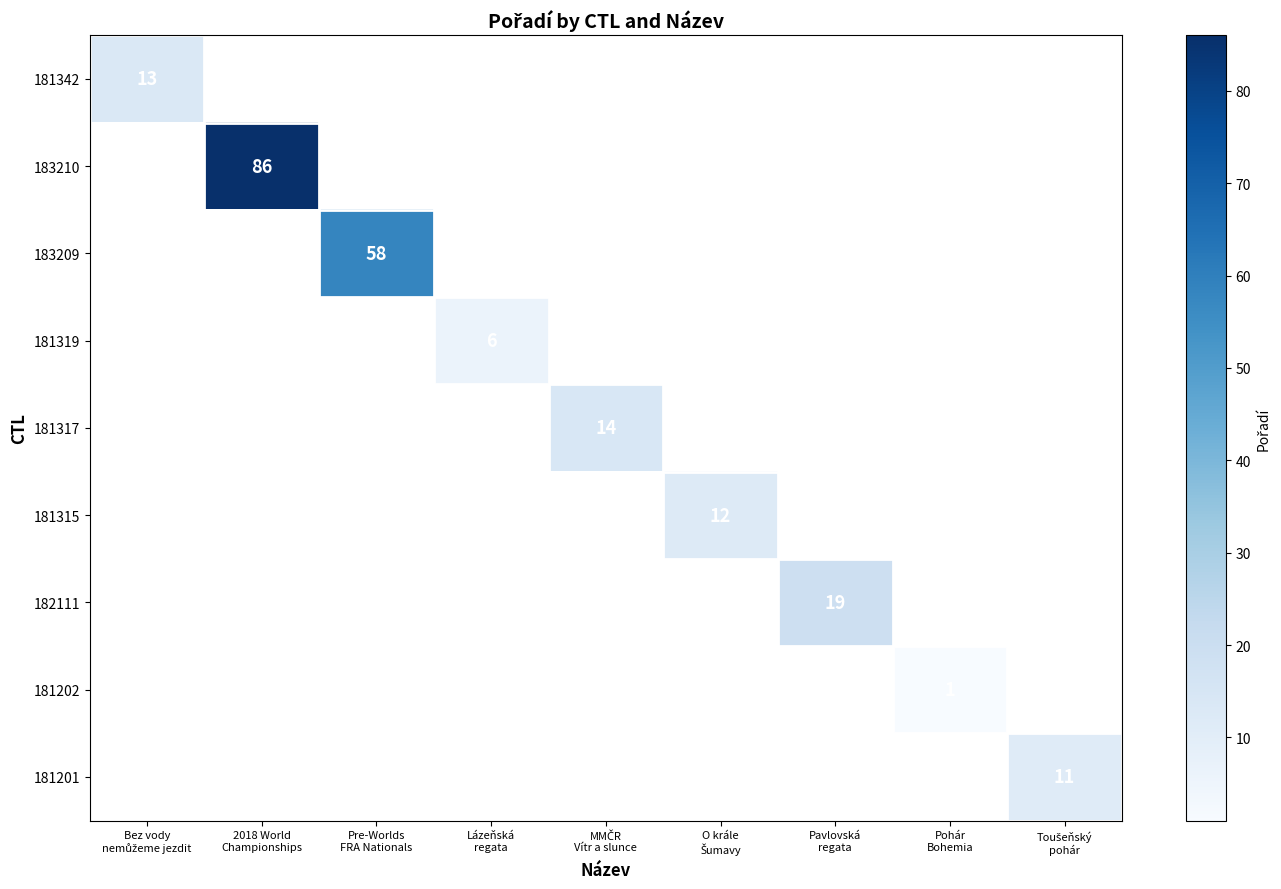

At how many categories does at least one series exceed 57?

2